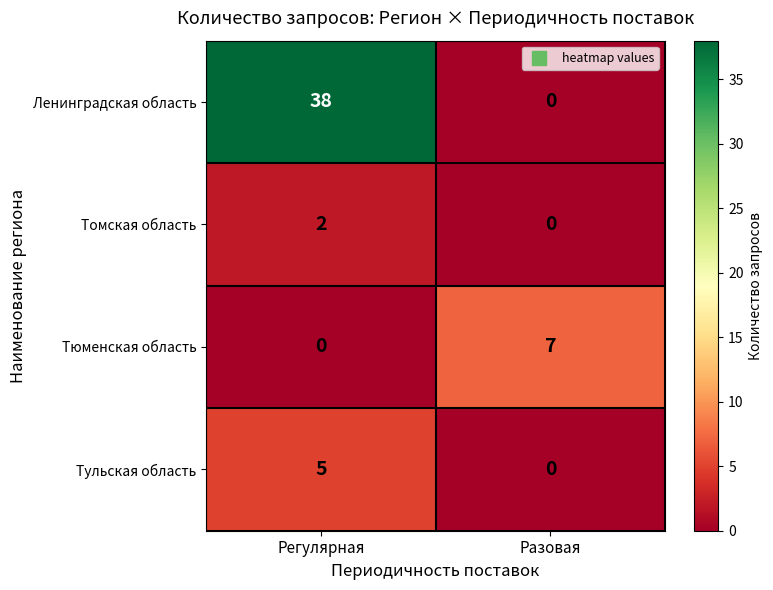

Which series has the largest total across all categories?

Ленинградская область